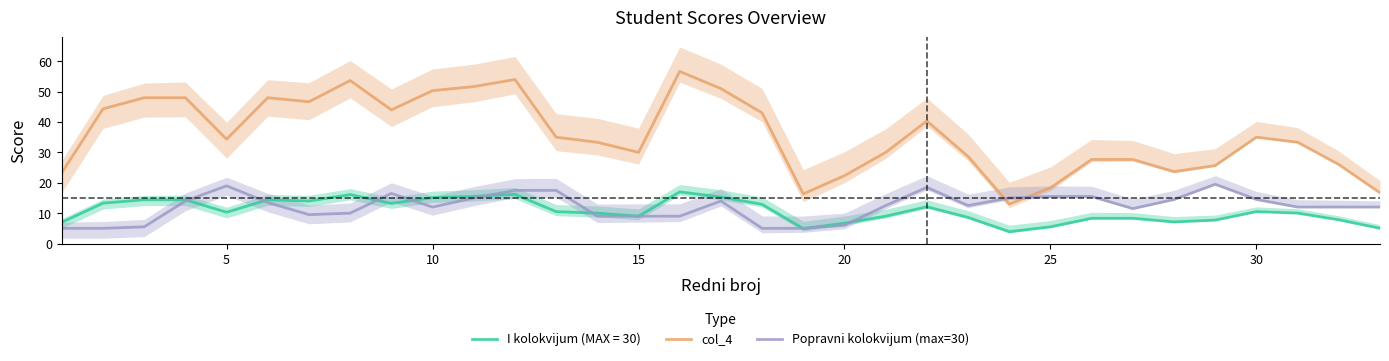

At how many categories does at least one series exceed 16?

32